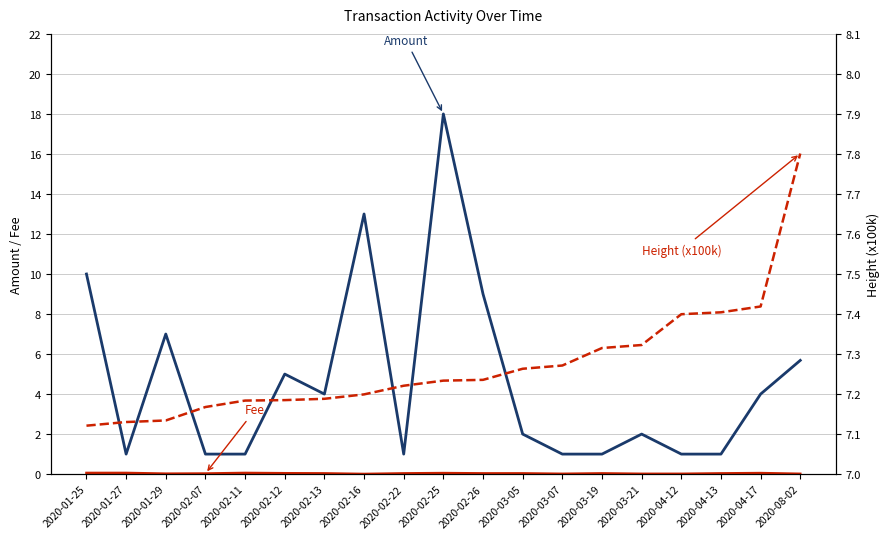

Which label corresponds to the largest value in the chart?

2020-02-25